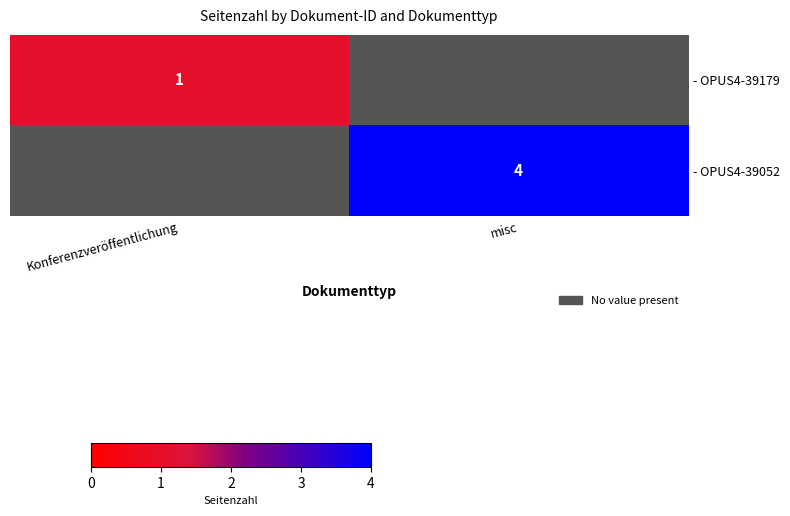

The - OPUS4-39179 series shows 1.0 at Konferenzveröffentlichung. True or false?

True